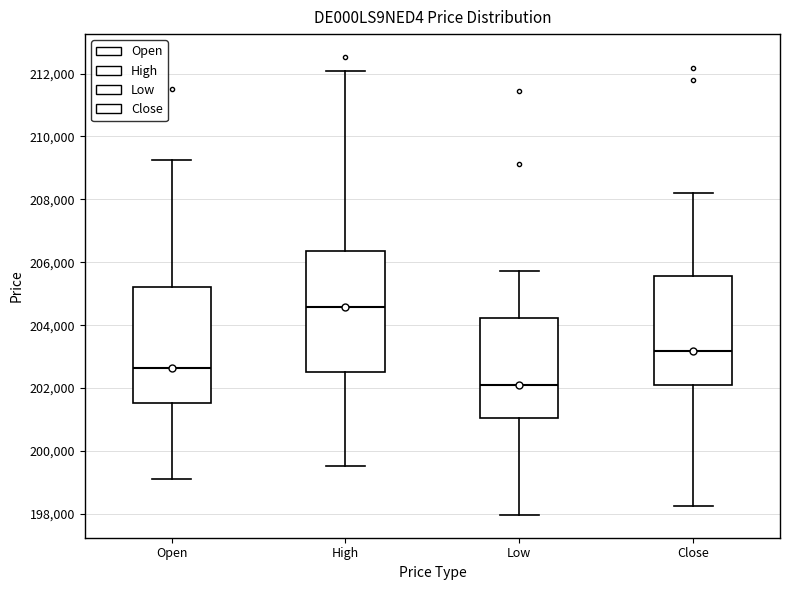

Reading left to right, transcribe this box plot: for each box, give where its median line is, the range the box spans, and where its two whiskers end, as read against the y-axis. The values are not printed on the chart, so give them approximately, as read against the axis.

Open: median 202600, box 201600 to 205200, whiskers 199200 to 209200
High: median 204600, box 202400 to 206400, whiskers 199600 to 212000
Low: median 202200, box 201000 to 204200, whiskers 198000 to 205800
Close: median 203200, box 202000 to 205600, whiskers 198200 to 208200